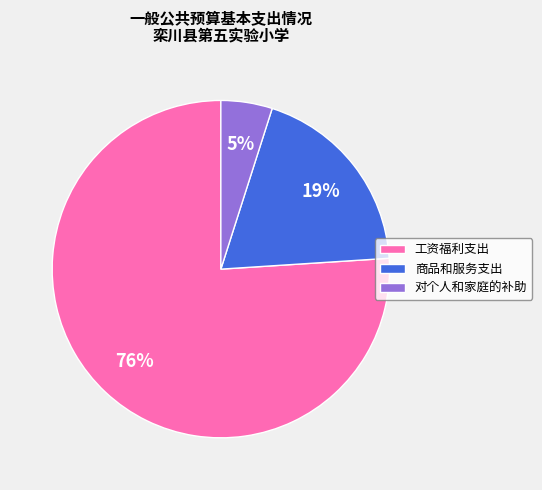

What percentage is the 商品和服务支出 slice, to the nearest percent?

19%